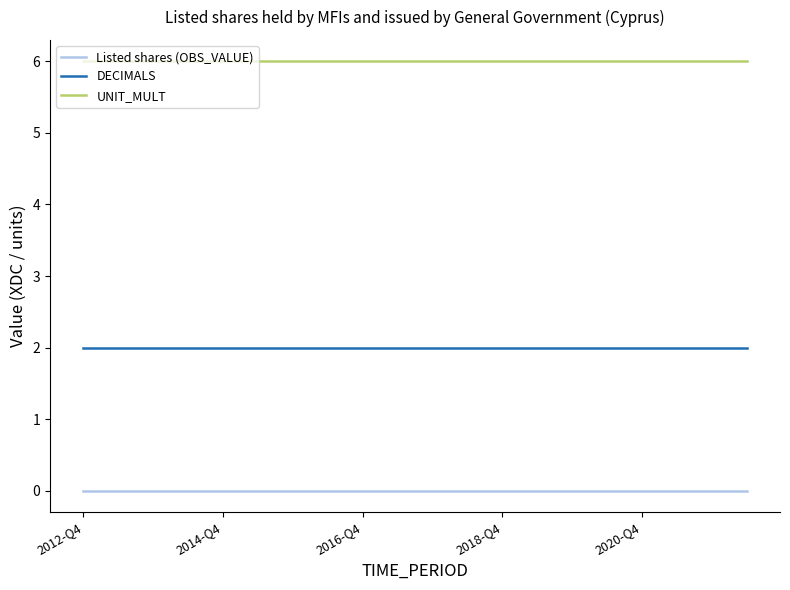

Does the chart display data point markers on the line(s)?

No